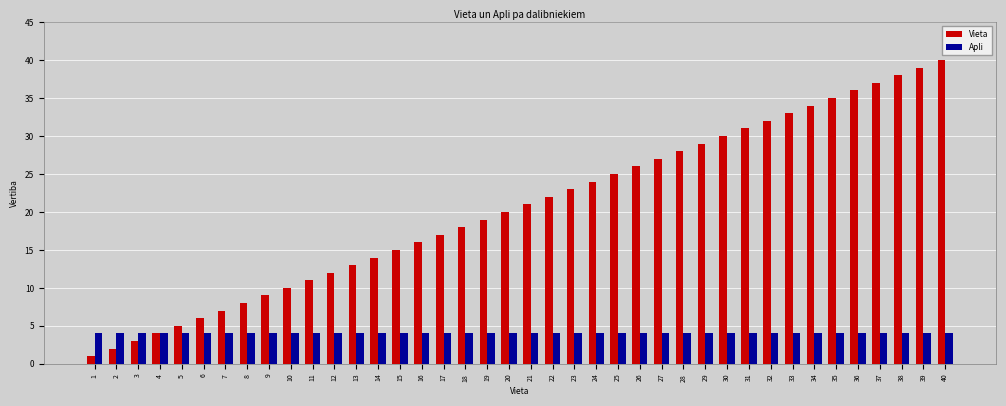

Is it true that Apli equals 2 at 39?

False